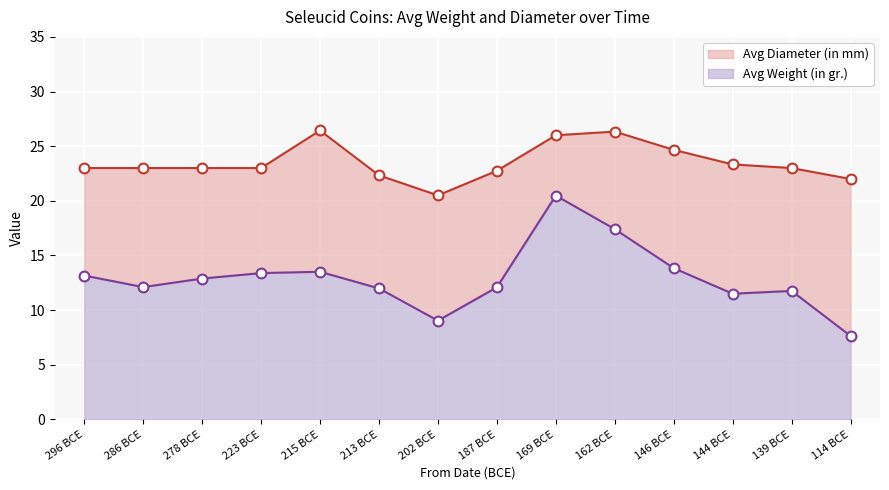

What are all the series names shown in the legend?

Avg Weight (in gr.), Avg Diameter (in mm)